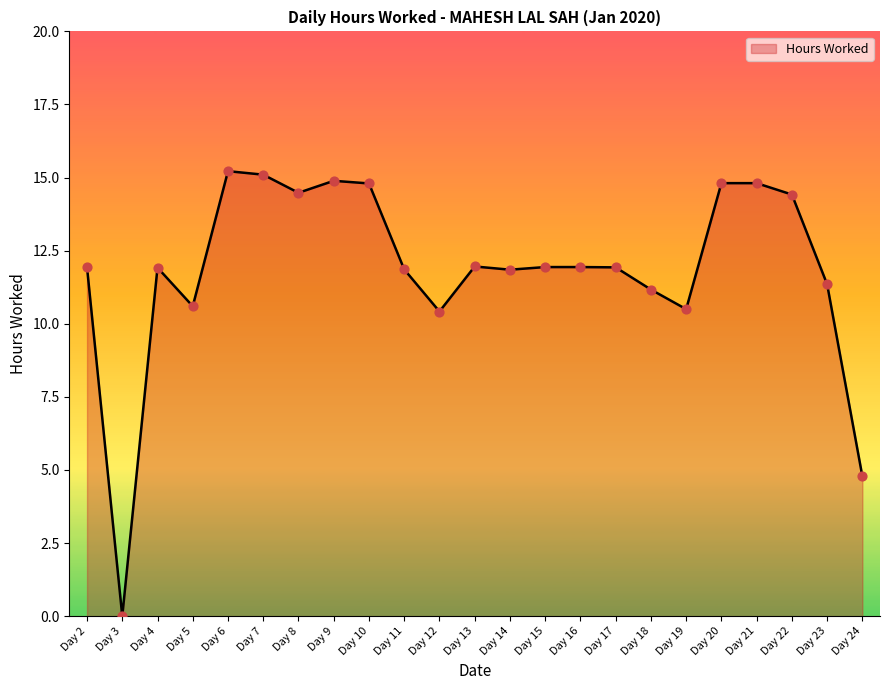

What is the ratio of the value at Day 9 to the value at Day 14?

1.3